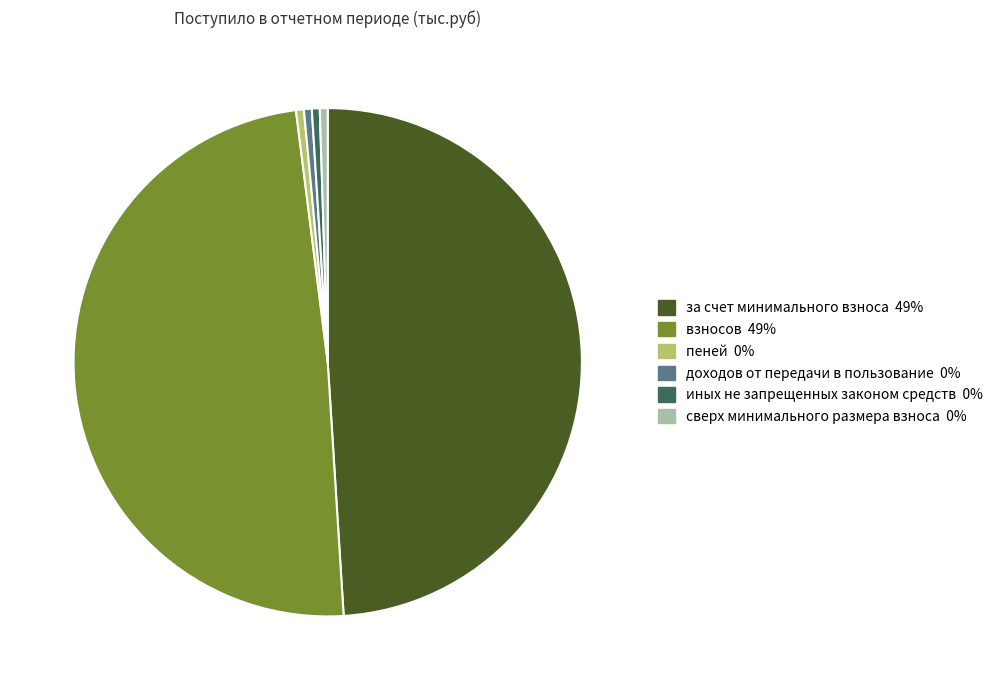

Does any single category account for the majority?

No